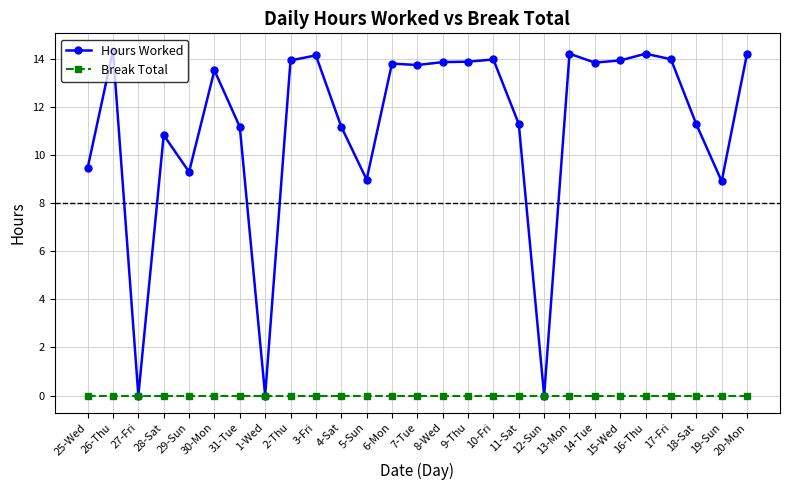

Which series has the largest range (max minus min)?

Hours Worked